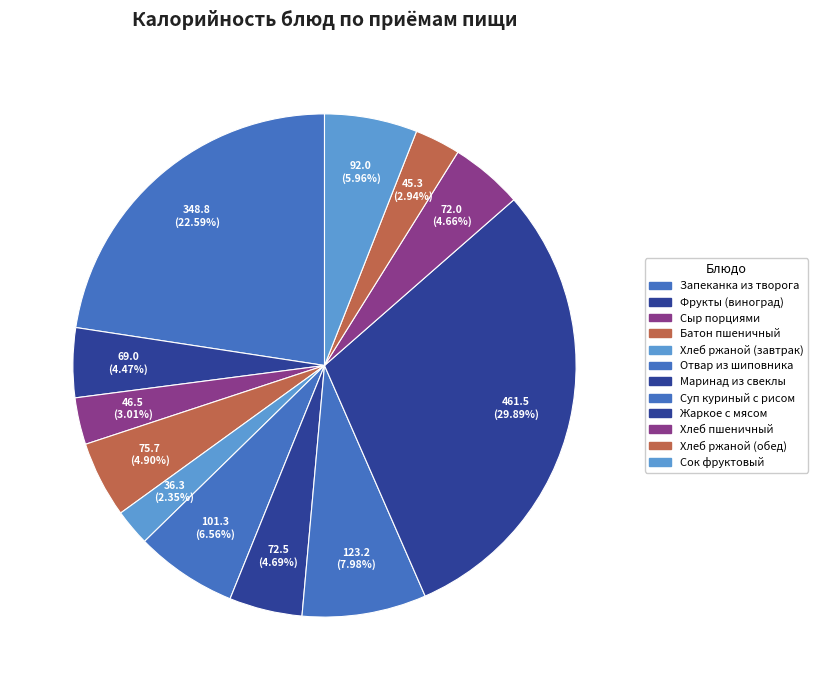

How many segments does this pie chart have?

12